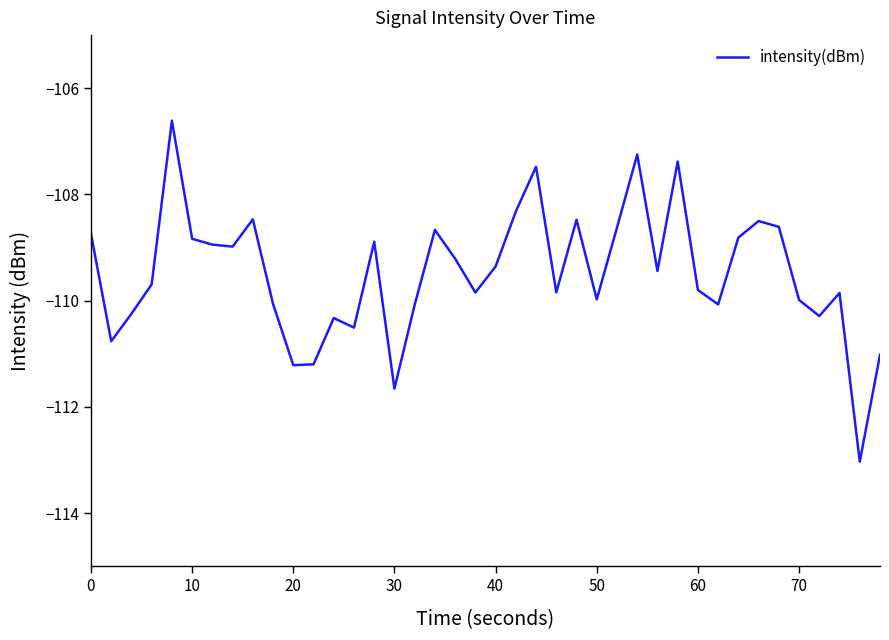

What is the difference between the maximum and minimum values?

6.4